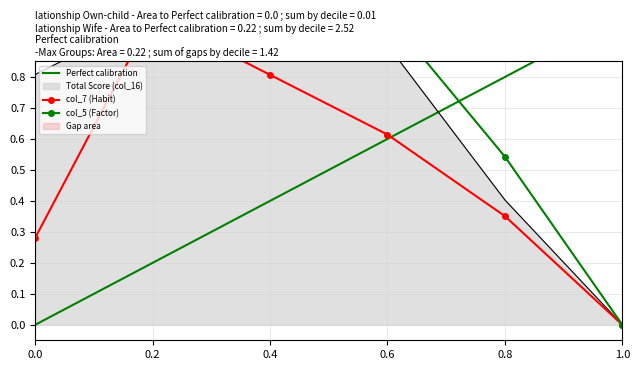

What are all the series names shown in the legend?

Total Score (col_16), col_7 (Habit), col_5 (Factor)